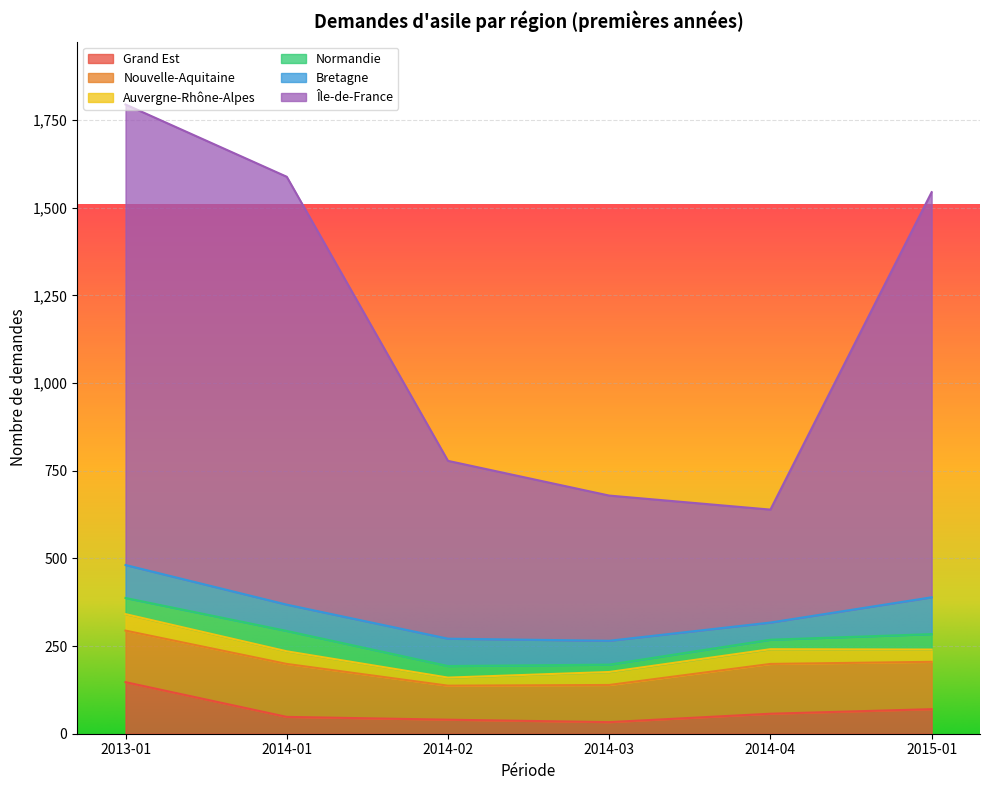

True or false: Nouvelle-Aquitaine and Île-de-France intersect in this chart.

False